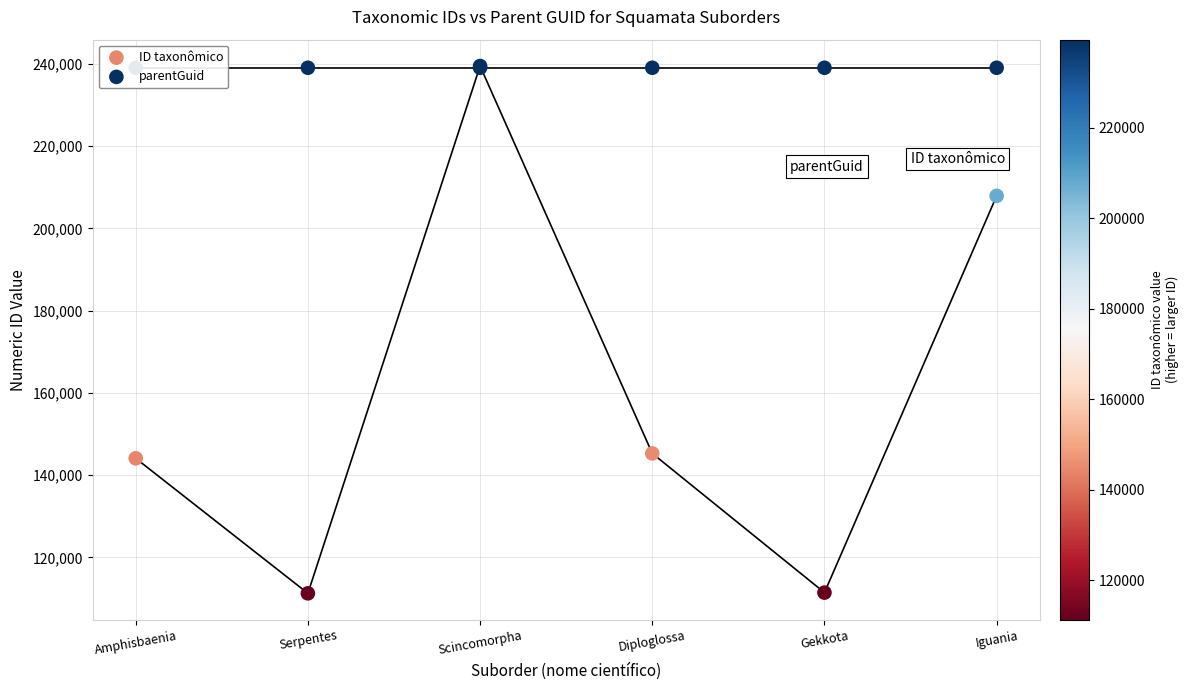

At how many categories does at least one series exceed 159754?

6